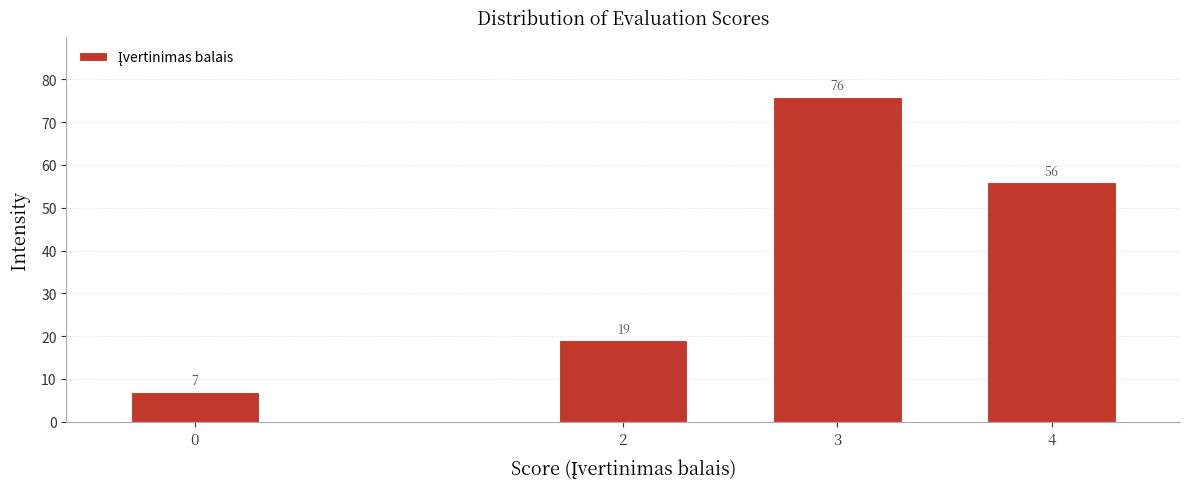

Reading left to right, extract all data points from this chart.

7	19	76	56